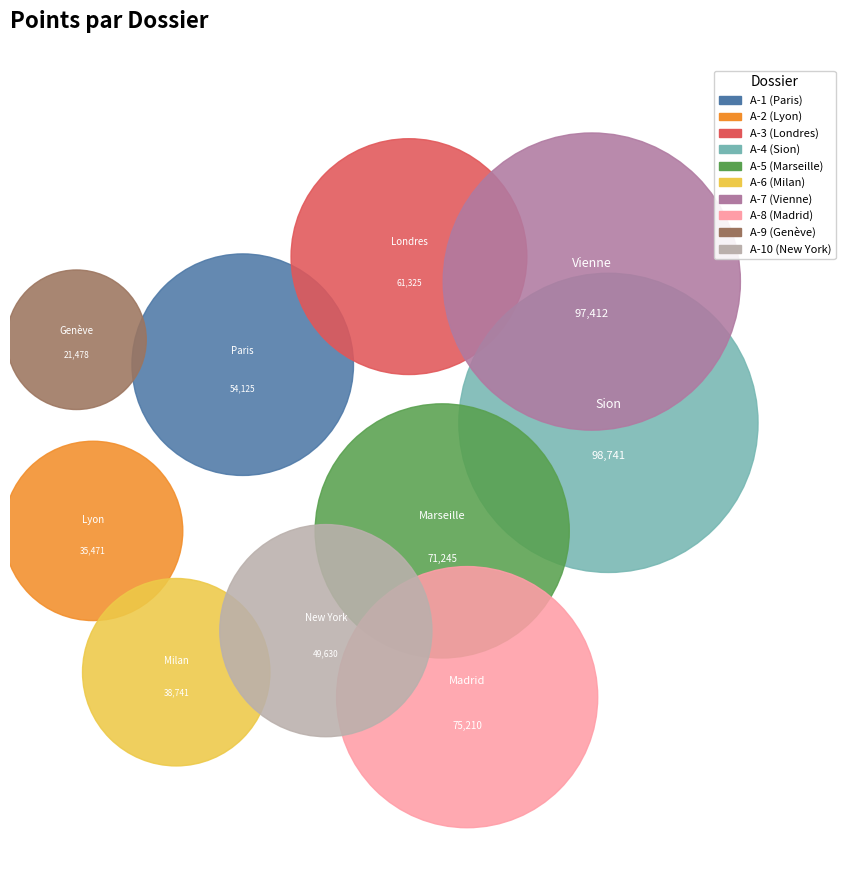

To the nearest percent, what is the combined percentage of A-9 and A-1?

13%